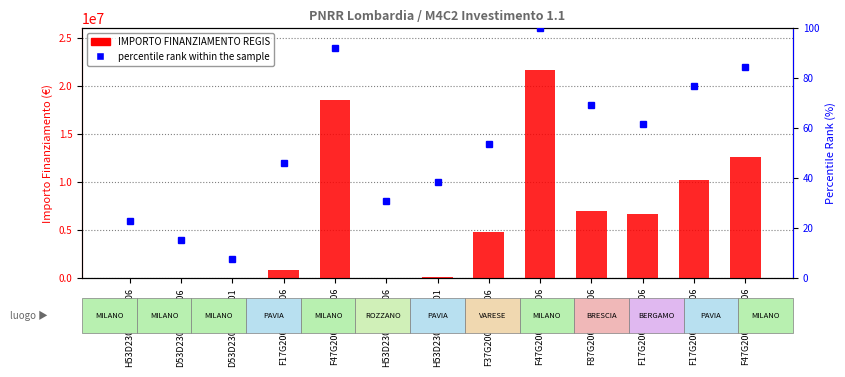

What position from the left is F37G20000050006?

8